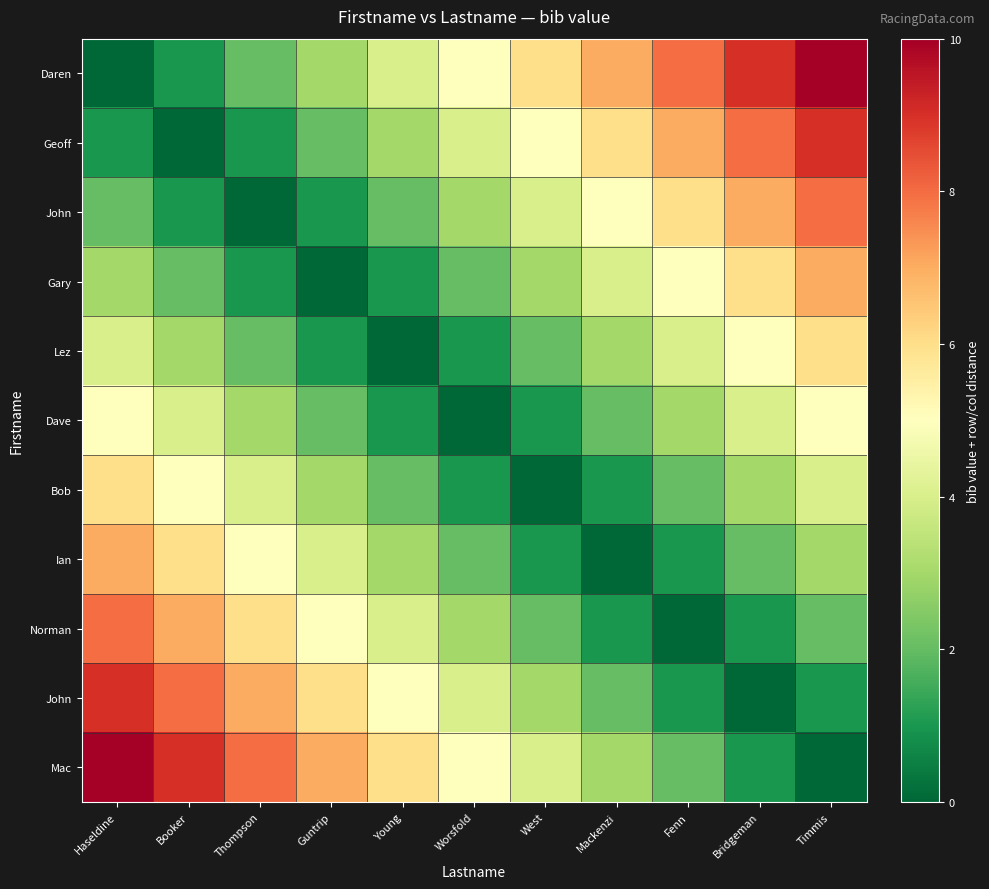

What is the maximum value shown in the chart?

10